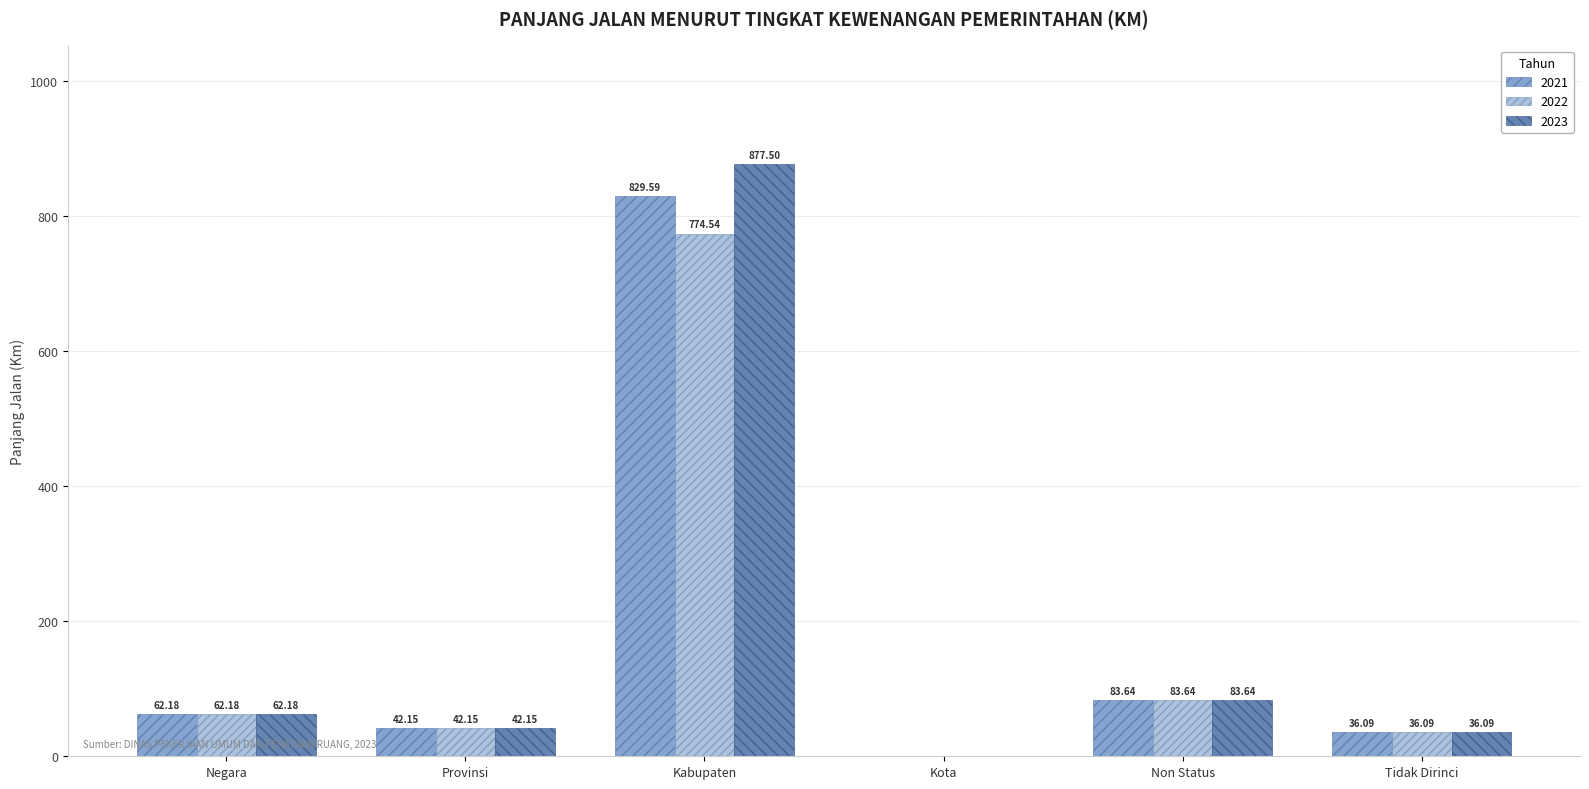

Where does the 2023 series first go above 62?

Negara